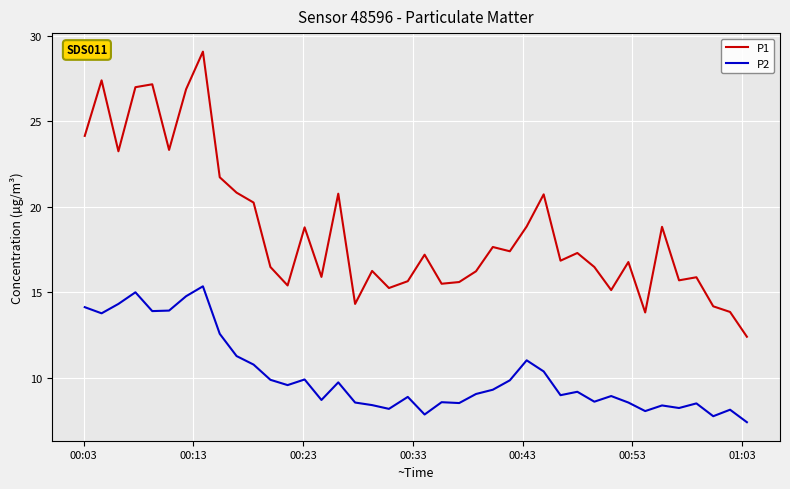

What is the difference between the maximum and minimum values in the P1 series?

16.7